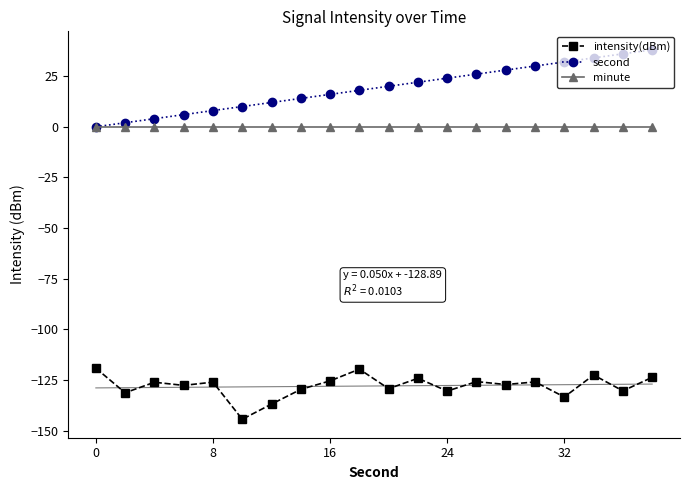

True or false: second and intensity(dBm) intersect in this chart.

False